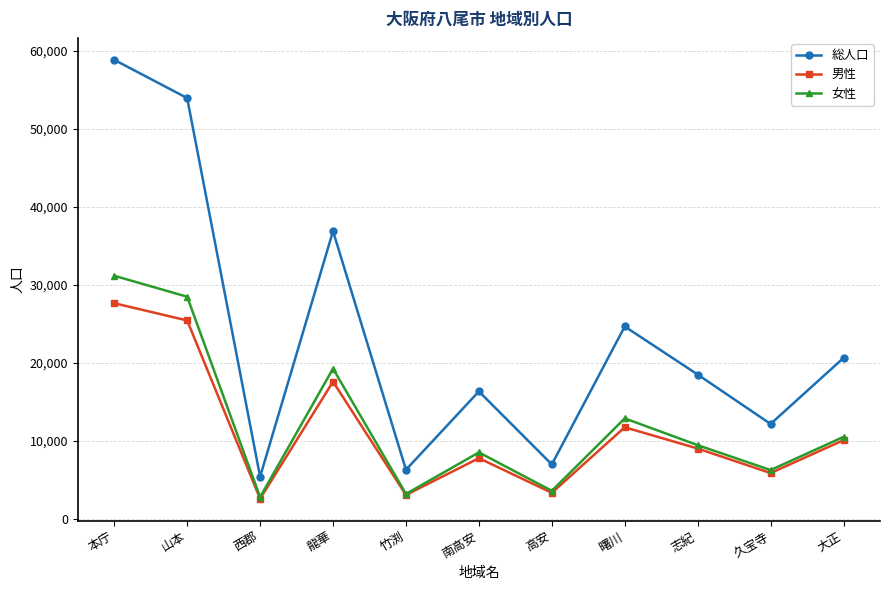

What is the label of the 6th point from the right?

南高安